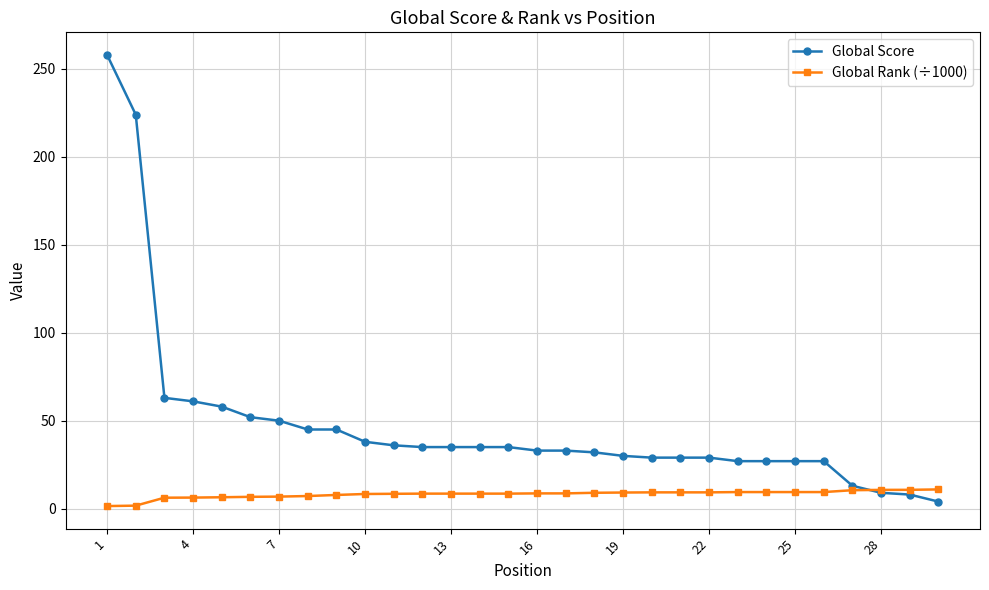

Which series has the largest total across all categories?

Global Score